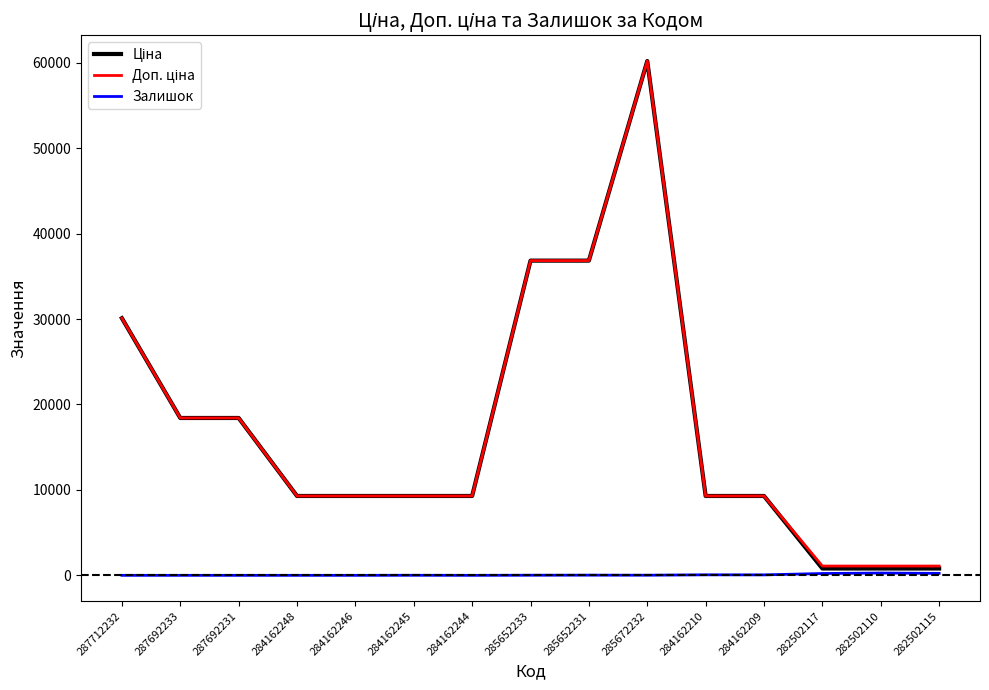

At how many categories does at least one series exceed 49110?

1